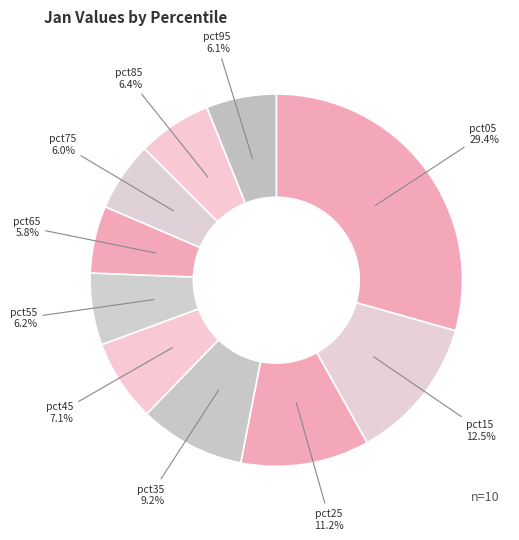

To the nearest percent, what is the difference between the pct45 and pct55 slice percentages?

1%